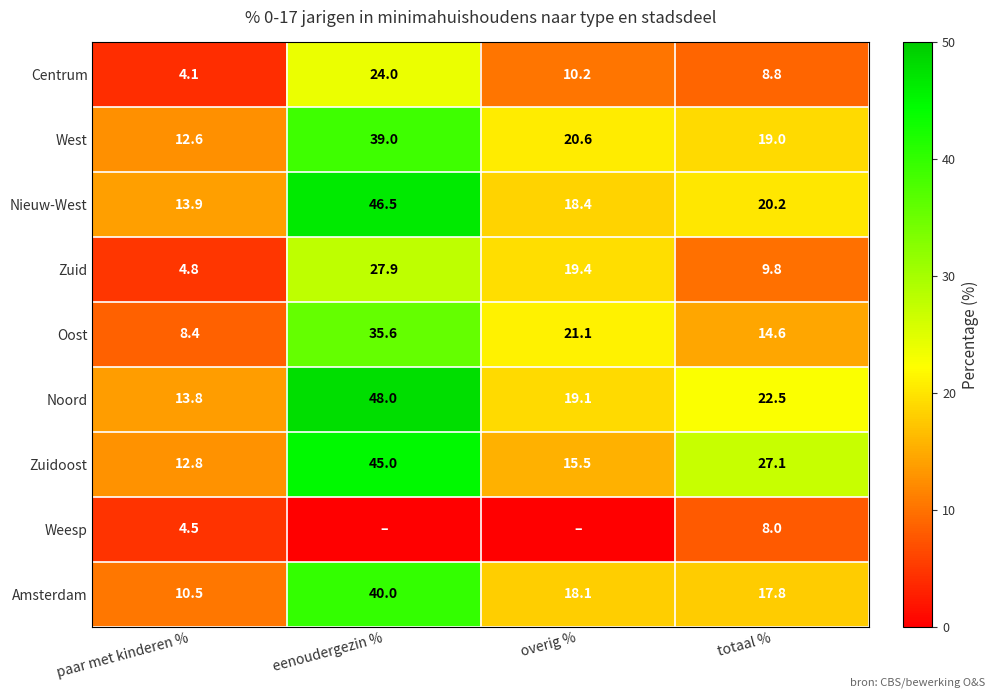

Rank the categories by Zuidoost value from lowest to highest.

paar met kinderen %, overig %, totaal %, eenoudergezin %